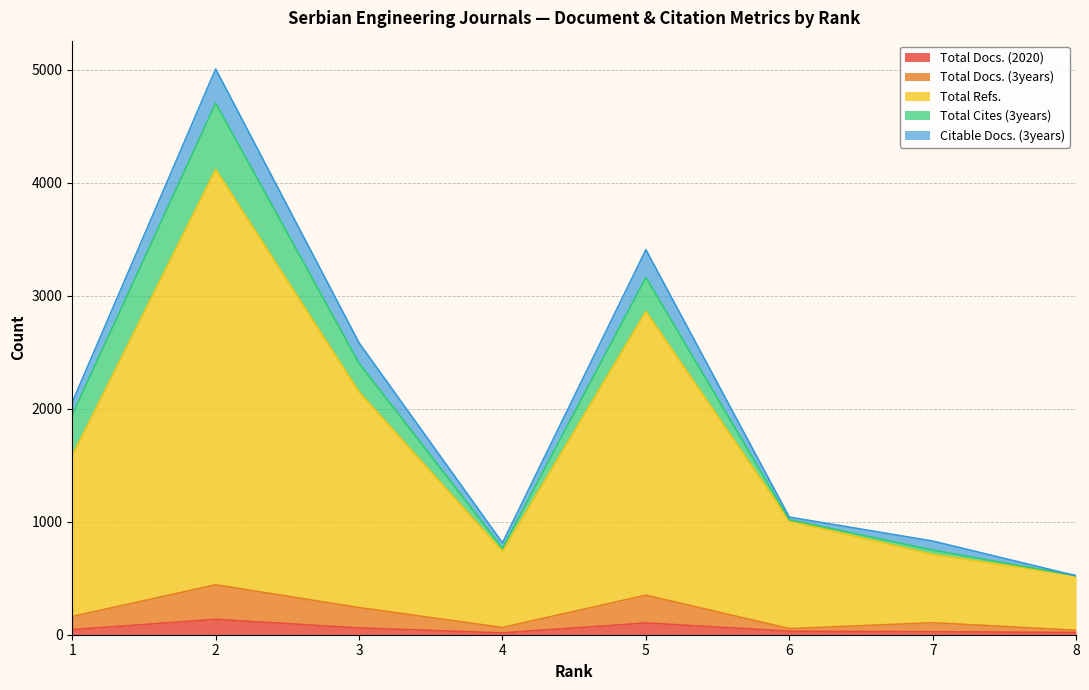

At which category does Total Refs. reach its first local peak?

2